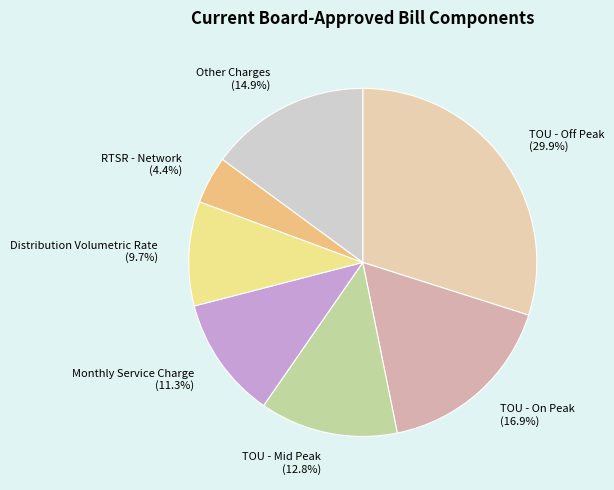

How much of the chart is everything except Distribution Volumetric Rate (9.7%)?

90.3%